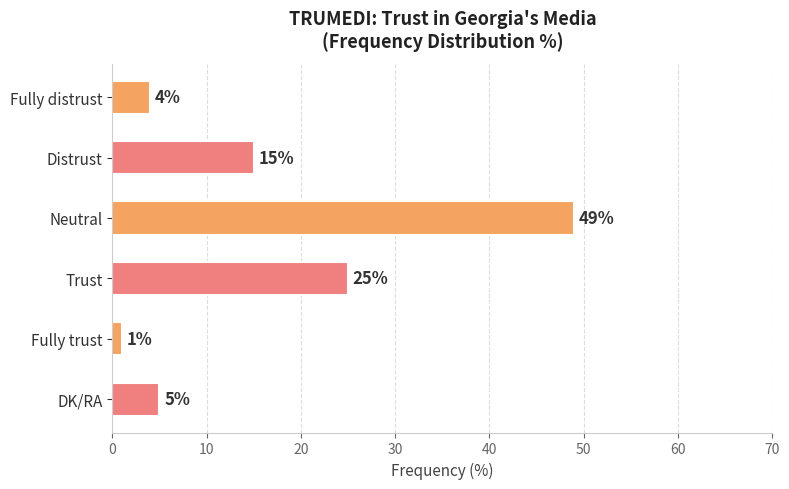

Between Distrust and Trust, which is larger?

Trust